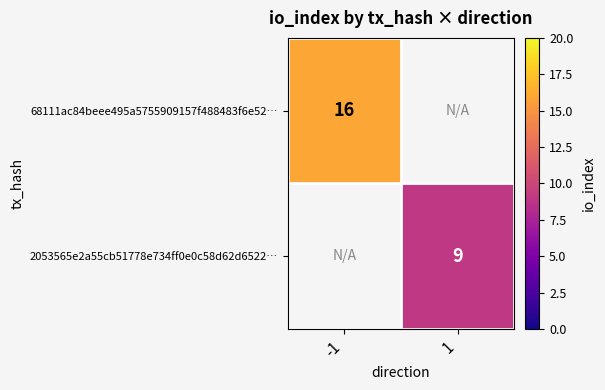

The value of 68111ac84beee495a5755909157f488483f6e52… at -1 is 16. True or false?

True